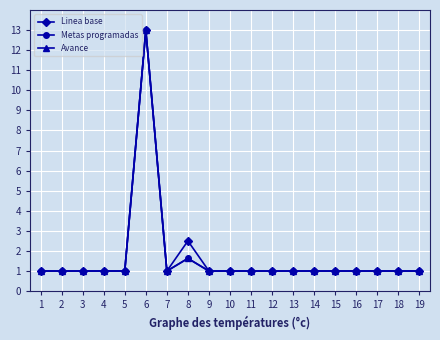

Reading left to right, transcribe all the data shown in this chart.

Linea base: 1.0	1.0	1.0	1.0	1.0	13.0	1.0	2.5	1.0	1.0	1.0	1.0	1.0	1.0	1.0	1.0	1.0	1.0	1.0
Metas programadas: 1.0	1.0	1.0	1.0	1.0	13.0	1.0	1.6	1.0	1.0	1.0	1.0	1.0	1.0	1.0	1.0	1.0	1.0	1.0
Avance: 1.0	1.0	1.0	1.0	1.0	13.0	1.0	1.6	1.0	1.0	1.0	1.0	1.0	1.0	1.0	1.0	1.0	1.0	1.0